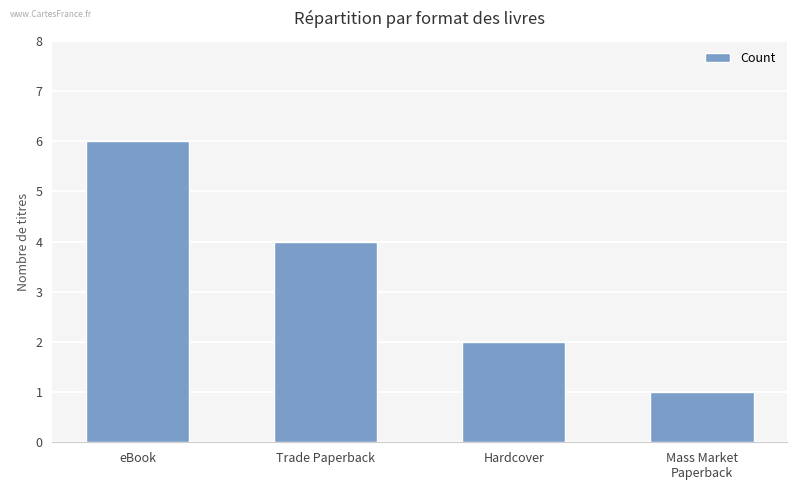

Does the chart contain stacked bars?

No